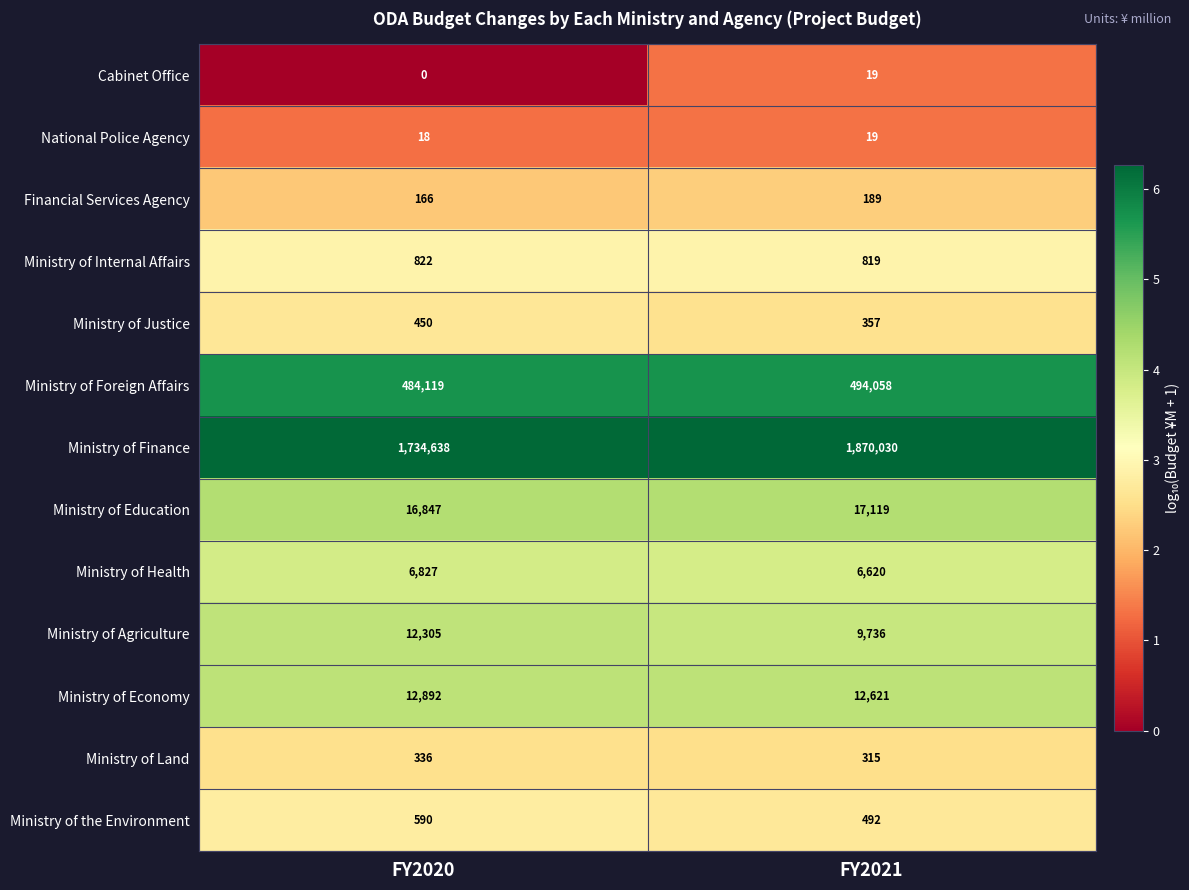

At which category is the sum across all series the highest?

FY2021